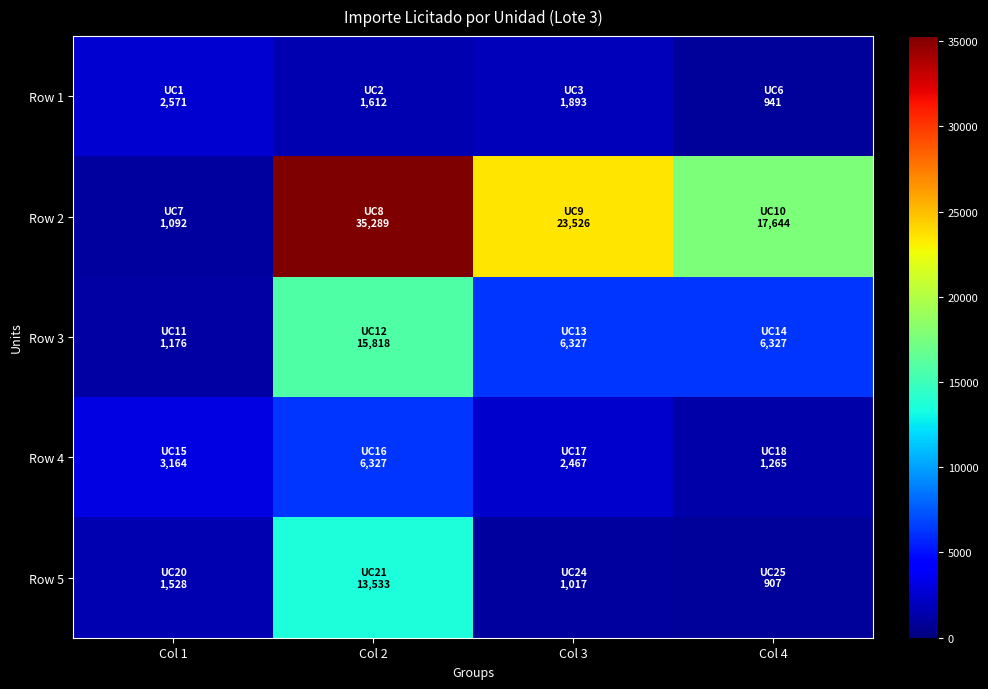

Between Col 2 and Col 3, which series saw the biggest shift?

Row 5